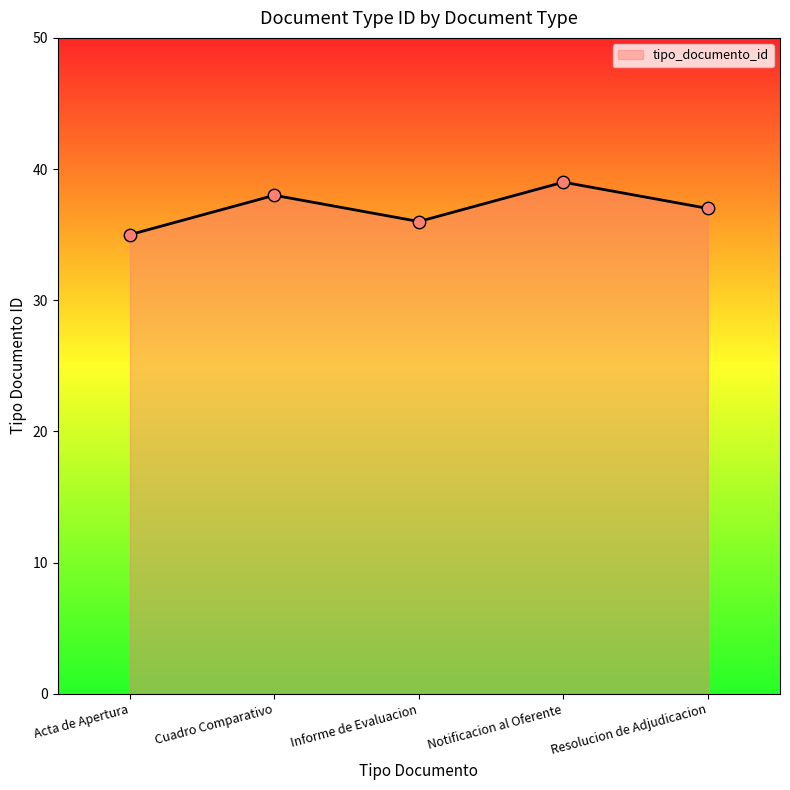

What is the change in value from Acta de Apertura to Informe de Evaluacion?

+1